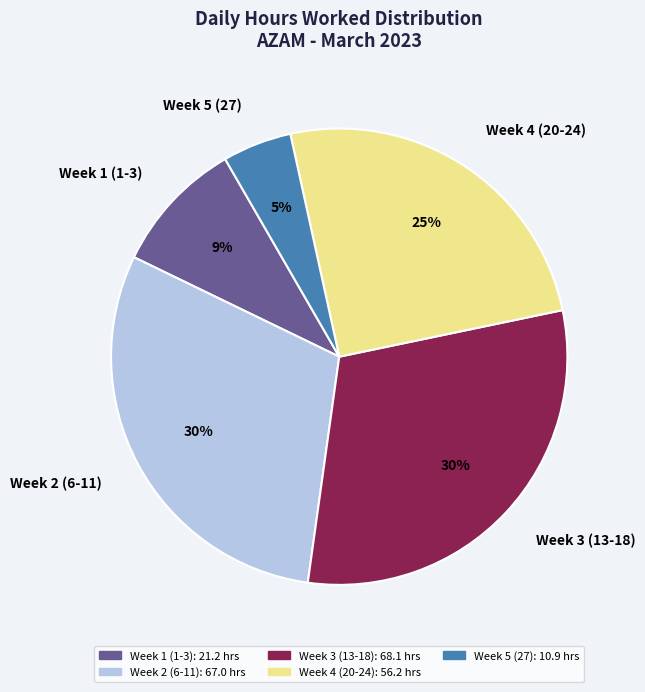

Combined, do Week 1 (1-3) and Week 2 (6-11) account for over 50%?

No